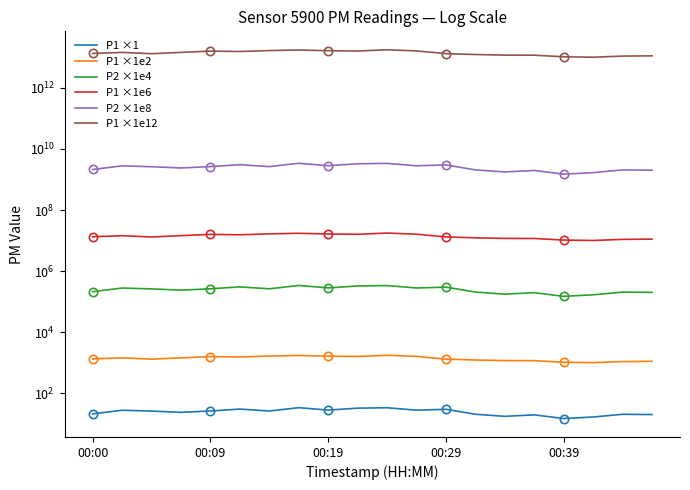

How many interior local peaks does the P1 ×1 series have?

7